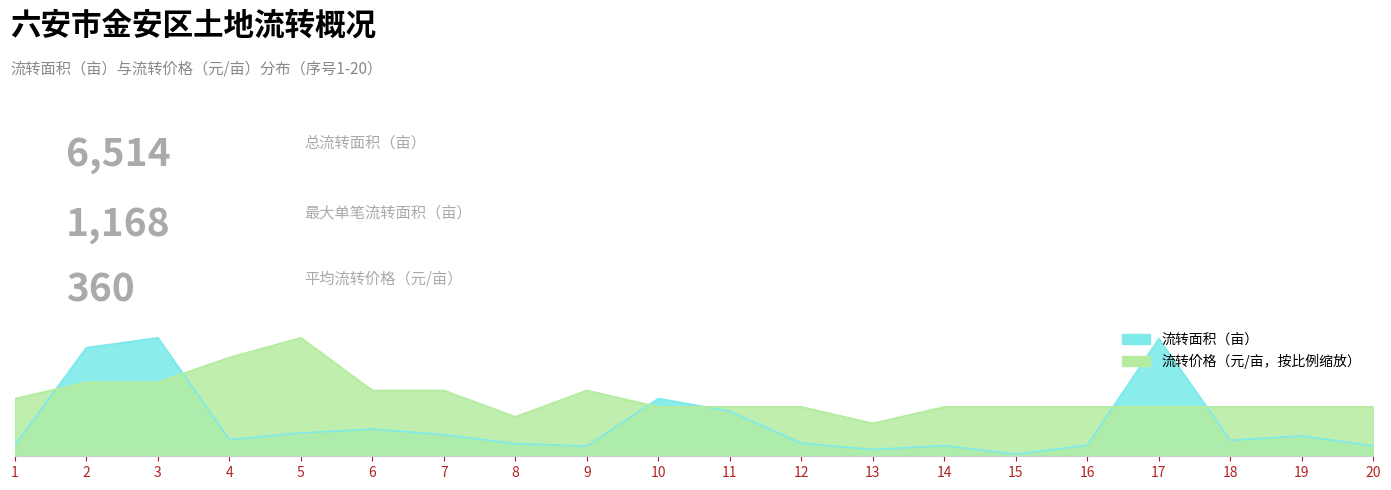

How many intersections are there between 流转价格（元/亩） and 流转面积（亩）?

6